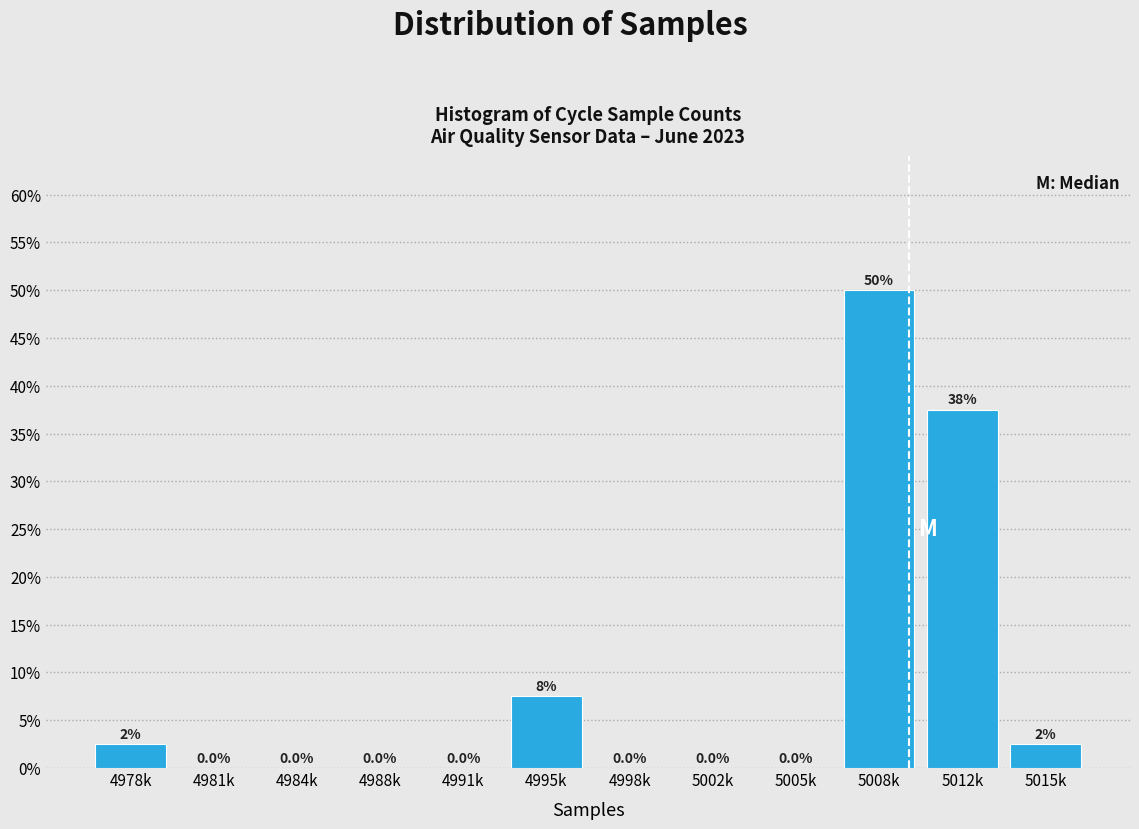

Reading left to right, transcribe all the data shown in this chart.

4978k=2.5	4981k=0.0	4984k=0.0	4988k=0.0	4991k=0.0	4995k=7.5	4998k=0.0	5002k=0.0	5005k=0.0	5008k=50.0	5012k=37.5	5015k=2.5